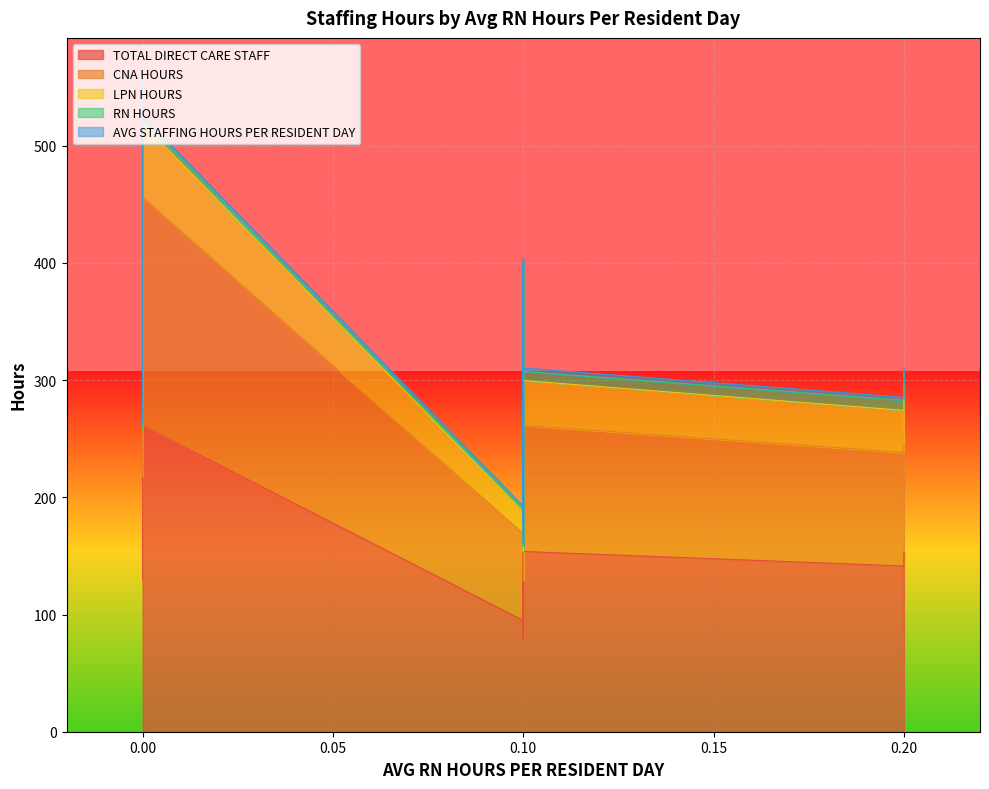

Reading left to right, list all the values displayed in this chart.

TOTAL DIRECT CARE STAFF: 0.0=129.5	0.0=279.3	0.0=261.2	0.1=94.9	0.1=123.3	0.1=104.2	0.1=88.8	0.1=163.1	0.1=148.4	0.1=89.1	0.1=131.6	0.1=200.6	0.1=109.9	0.1=79.0	0.1=106.6	0.1=124.9	0.1=197.7	0.1=153.8	0.2=141.4	0.2=153.4
CNA HOURS: 0.0=88.4	0.0=256.1	0.0=195.0	0.1=74.1	0.1=90.3	0.1=85.6	0.1=85.4	0.1=114.6	0.1=107.4	0.1=68.0	0.1=95.4	0.1=183.5	0.1=79.9	0.1=50.1	0.1=67.0	0.1=87.3	0.1=152.1	0.1=107.7	0.2=96.9	0.2=92.0
LPN HOURS: 0.0=40.9	0.0=21.1	0.0=62.5	0.1=18.7	0.1=31.2	0.1=15.2	0.1=0.0	0.1=43.7	0.1=35.1	0.1=16.9	0.1=30.5	0.1=5.4	0.1=25.0	0.1=24.5	0.1=33.7	0.1=31.0	0.1=35.0	0.1=38.2	0.2=35.9	0.2=51.2
RN HOURS: 0.0=0.2	0.0=2.1	0.0=3.7	0.1=2.0	0.1=1.8	0.1=3.4	0.1=3.4	0.1=4.8	0.1=5.9	0.1=4.1	0.1=5.6	0.1=11.7	0.1=5.0	0.1=4.4	0.1=5.9	0.1=6.6	0.1=10.6	0.1=7.8	0.2=8.6	0.2=10.2
AVG STAFFING HOURS PER RESIDENT DAY: 0.0=3.3	0.0=5.3	0.0=3.0	0.1=2.7	0.1=3.9	0.1=2.3	0.1=2.2	0.1=2.9	0.1=2.9	0.1=2.7	0.1=3.0	0.1=2.3	0.1=3.0	0.1=2.5	0.1=2.5	0.1=2.7	0.1=2.6	0.1=2.9	0.2=2.5	0.2=2.3